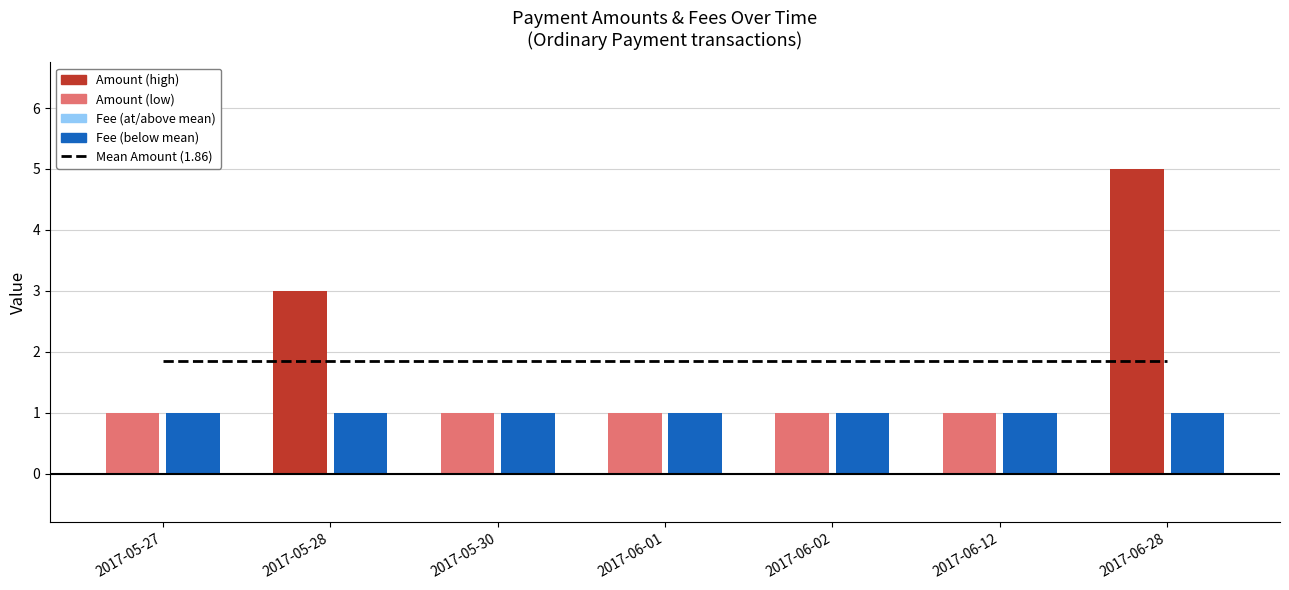

What is the lowest value of the Fee series?

1